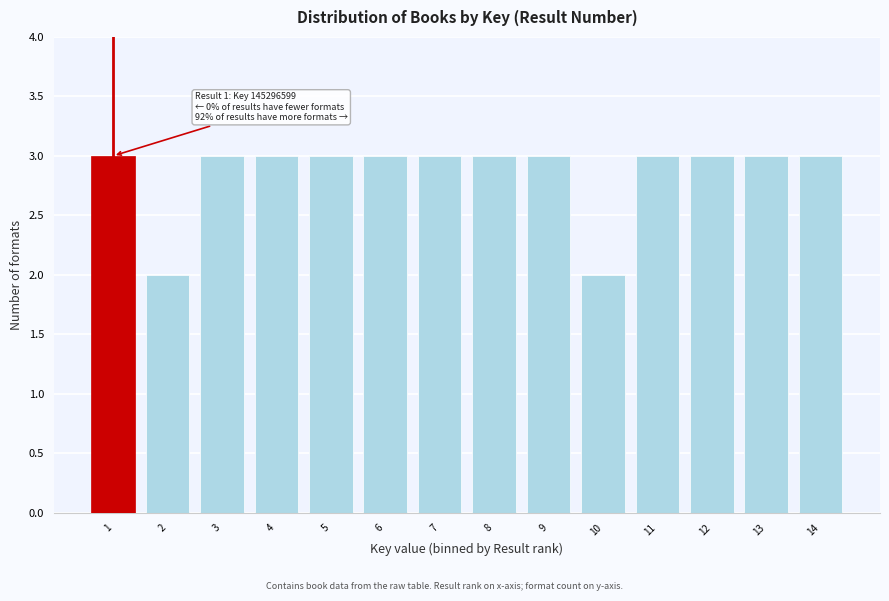

Reading left to right, what are all the values shown in this chart?

3	2	3	3	3	3	3	3	3	2	3	3	3	3